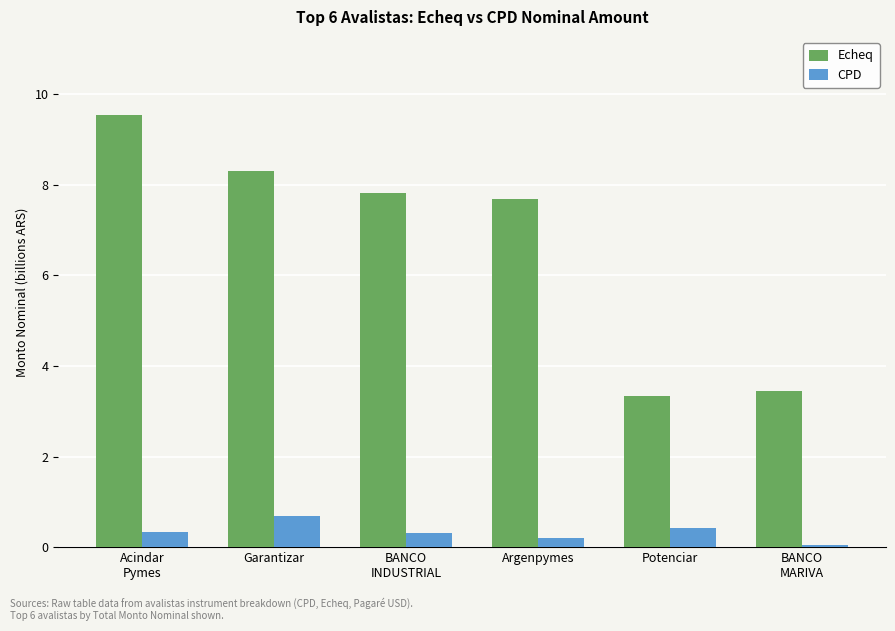

What is the average value of the Echeq series?

6.7